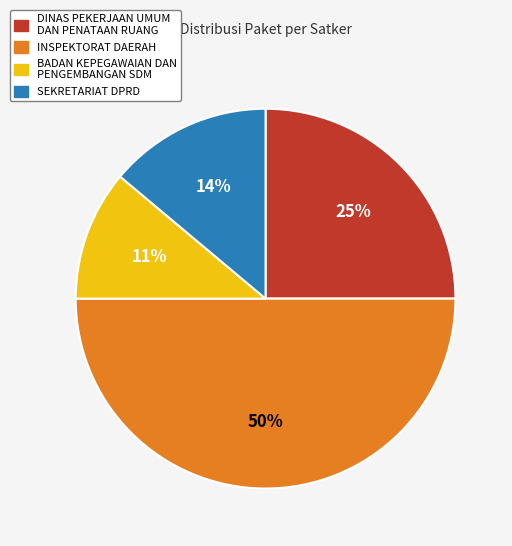

How many segments does this pie chart have?

4